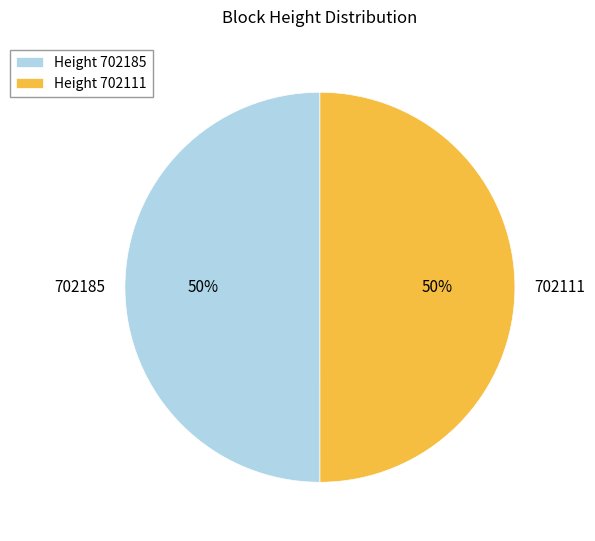

True or false: 702185 accounts for 50% of the total.

True